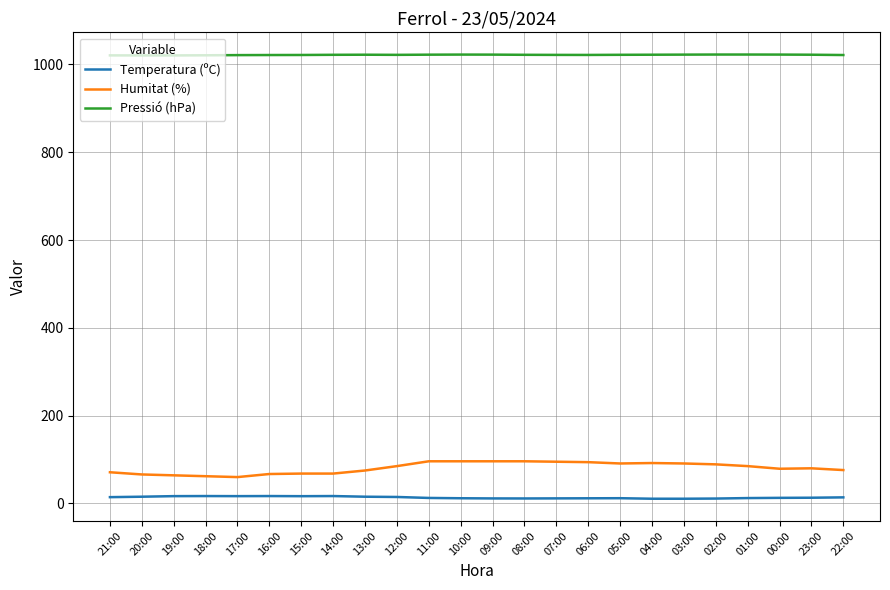

What is the maximum value shown in the chart?

1022.5